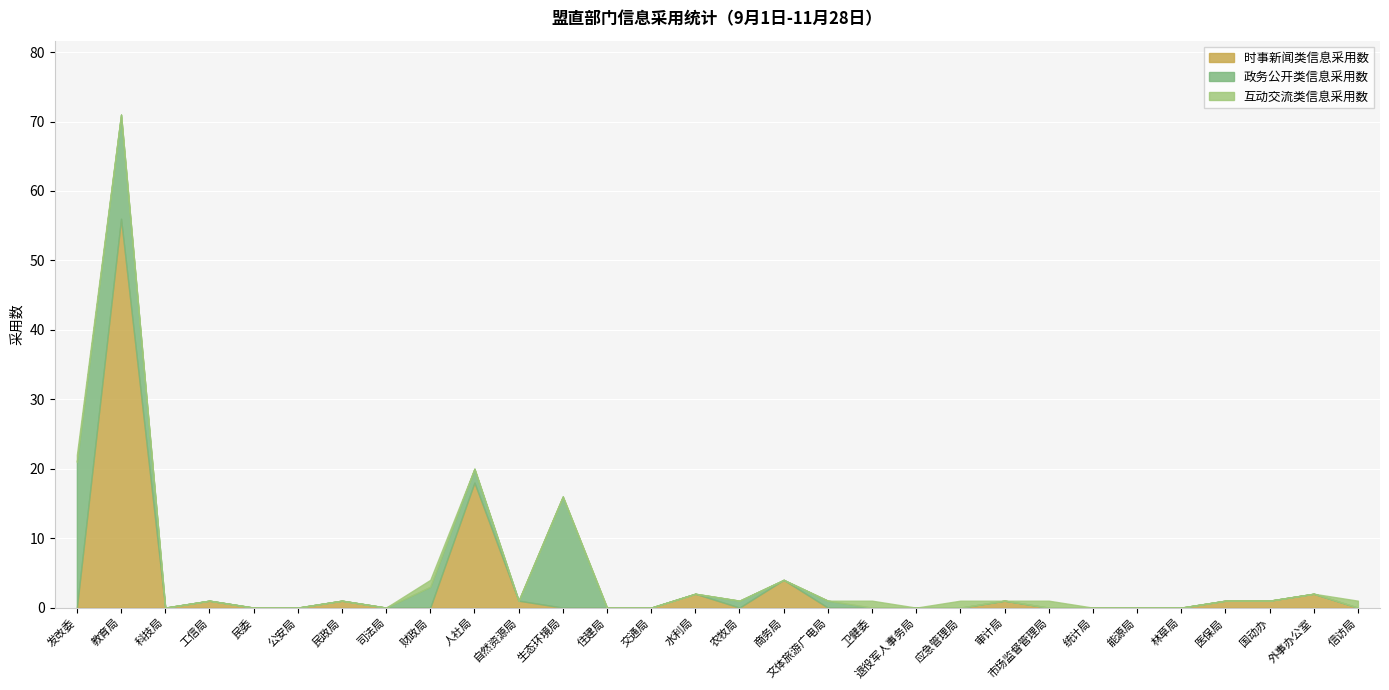

How many series are shown in this chart?

3